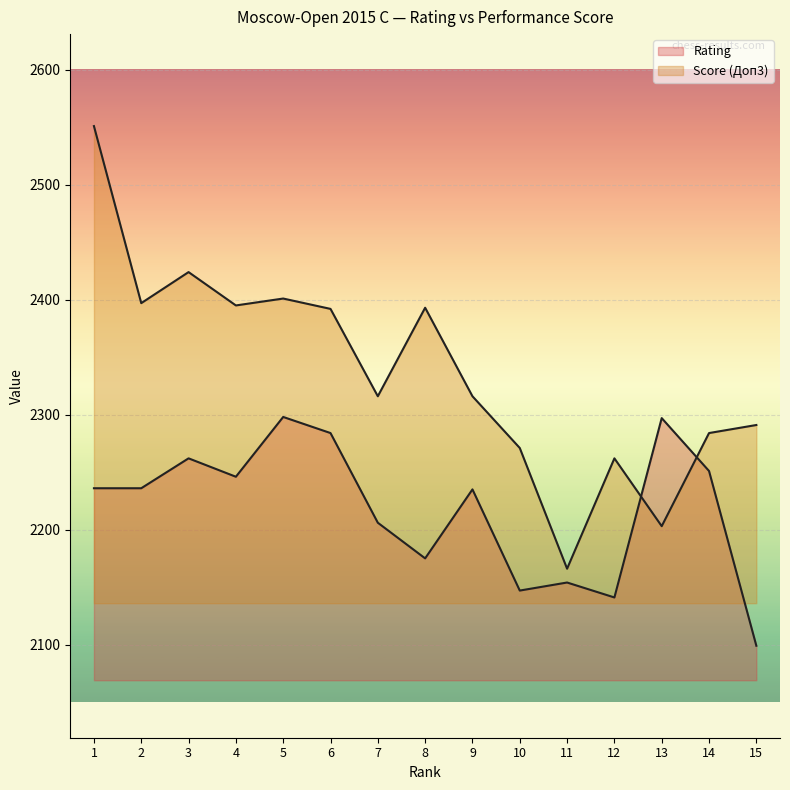

The Rating (line) series shows 2236 at 1. True or false?

True